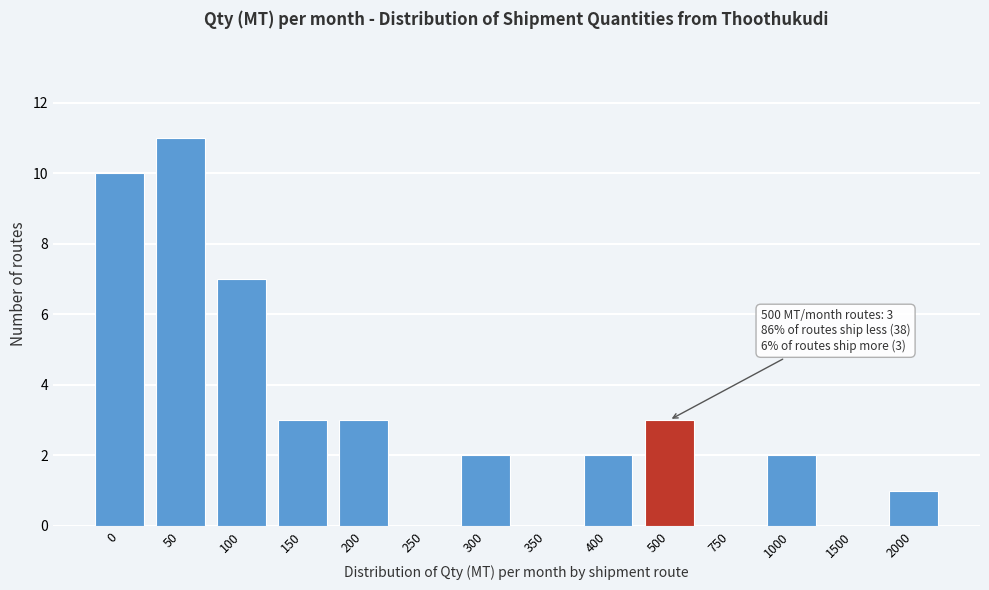

Reading left to right, transcribe all the data shown in this chart.

0=10	50=11	100=7	150=3	200=3	250=0	300=2	350=0	400=2	500=3	750=0	1000=2	1500=0	2000=1